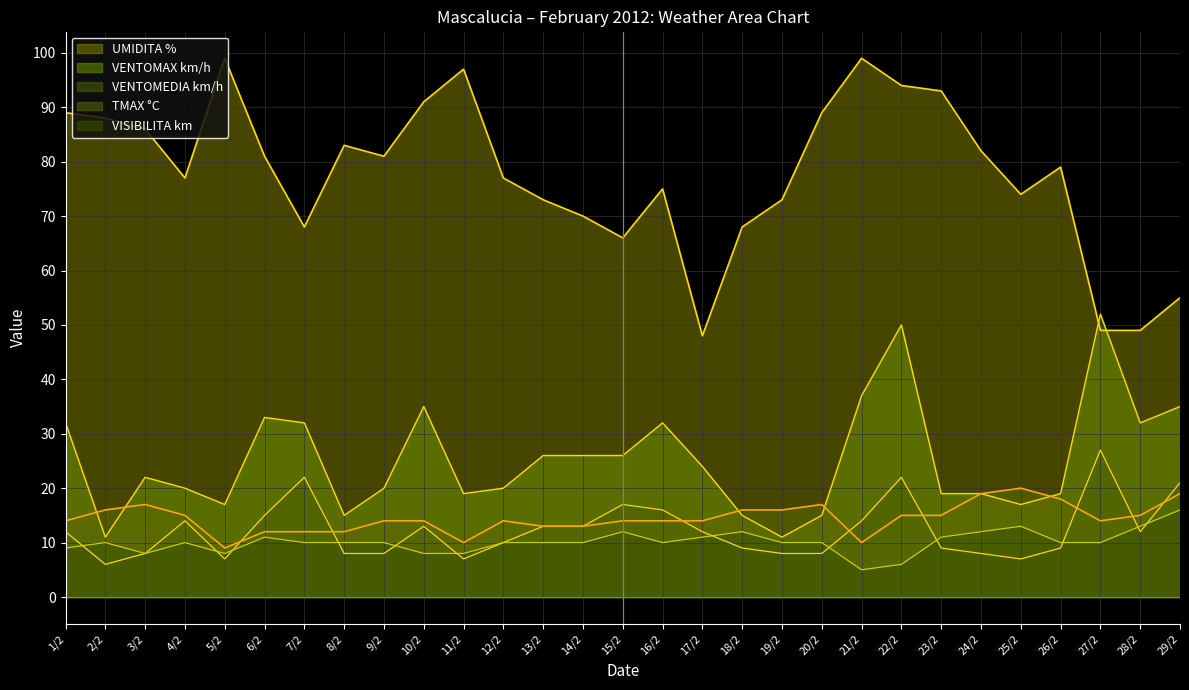

List the labels in order of VENTOMEDIA km/h value, largest first.

27/2, 7/2, 22/2, 29/2, 15/2, 16/2, 6/2, 4/2, 21/2, 10/2, 13/2, 14/2, 1/2, 17/2, 28/2, 12/2, 18/2, 23/2, 26/2, 3/2, 8/2, 9/2, 19/2, 20/2, 24/2, 5/2, 11/2, 25/2, 2/2